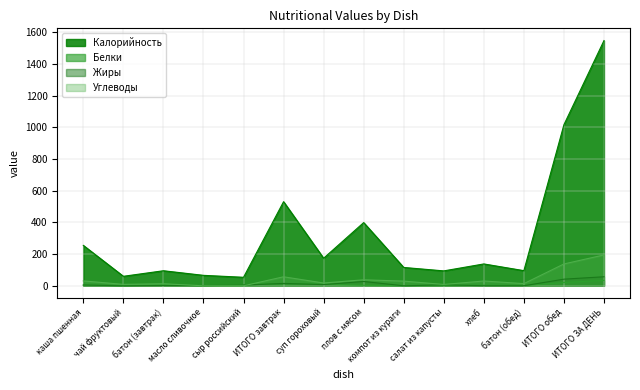

What is the average value of the Жиры series?

12.0